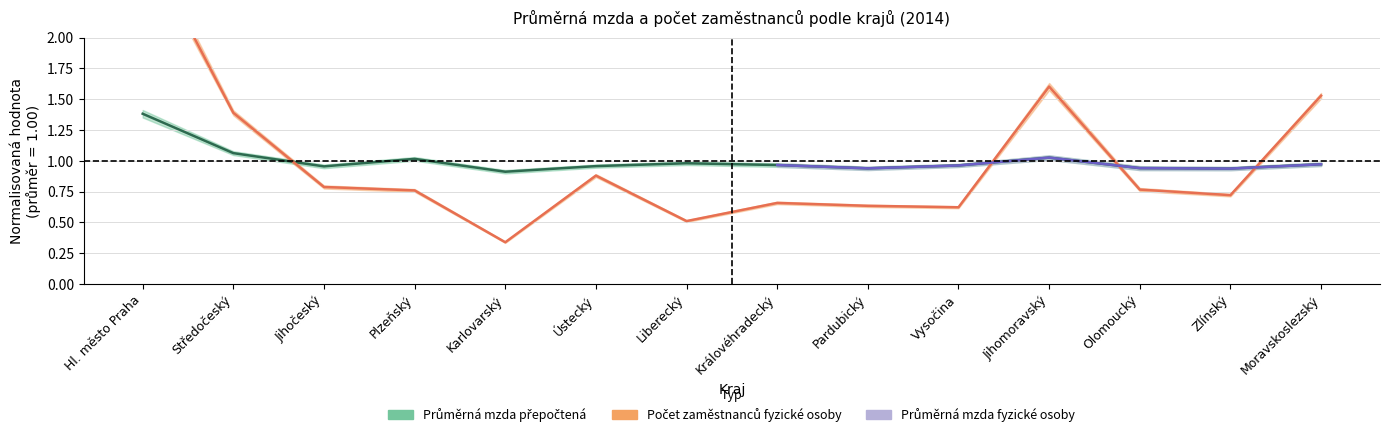

What is the label of the 5th point from the left?

Karlovarský